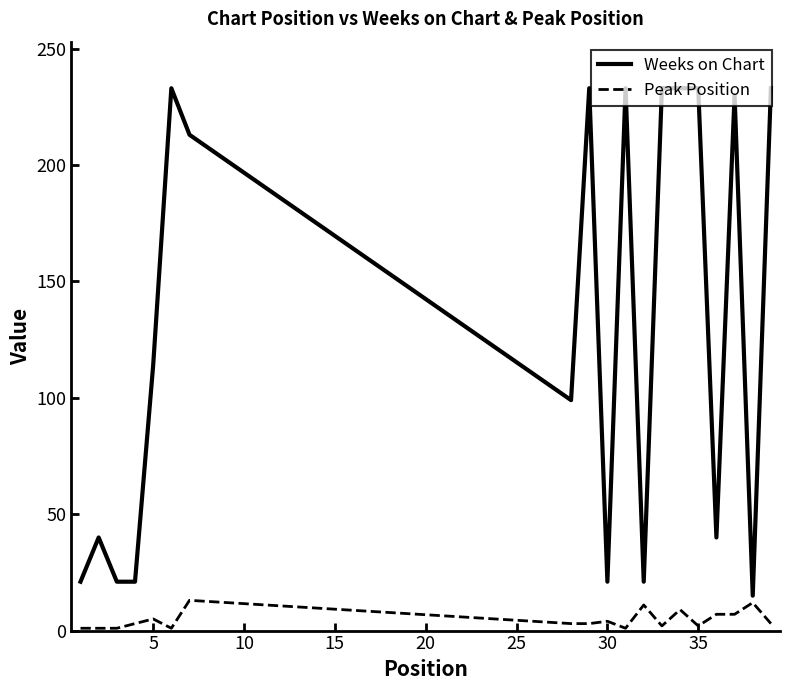

What is the difference between the maximum and minimum values in the Weeks on Chart series?

218